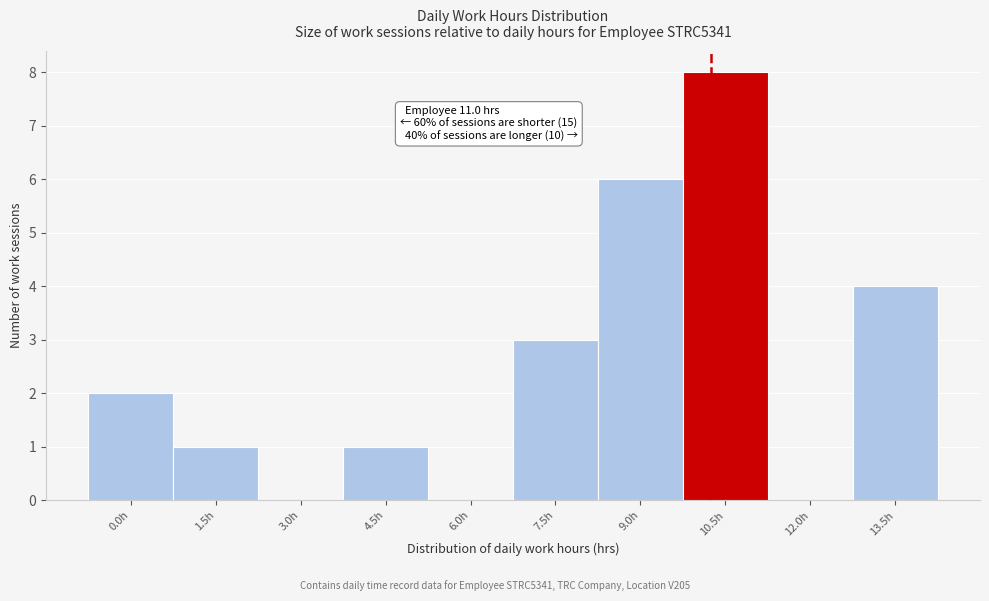

Reading right to left, what are all the values shown in this chart?

13.5h=4	12.0h=0	10.5h=8	9.0h=6	7.5h=3	6.0h=0	4.5h=1	3.0h=0	1.5h=1	0.0h=2